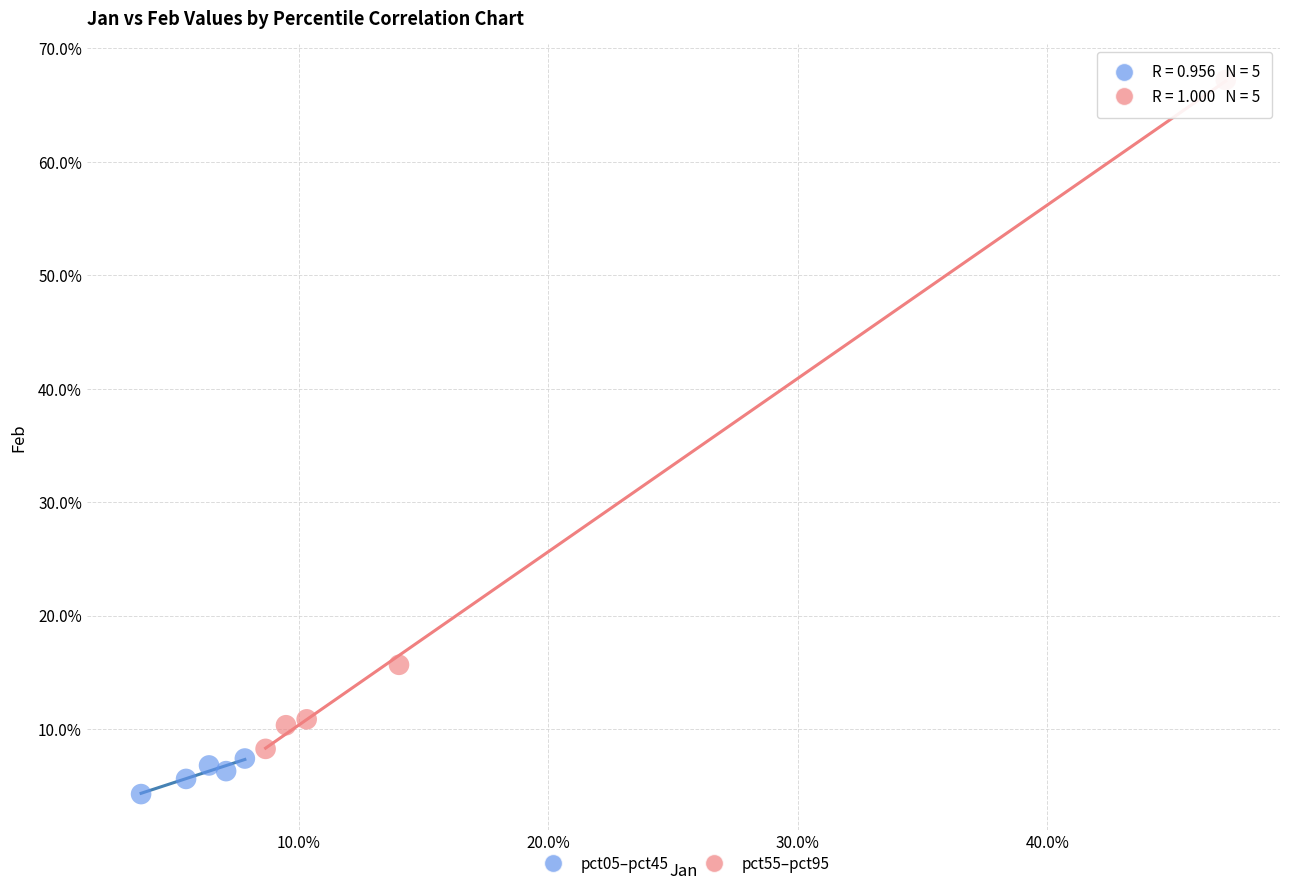

Which series reaches the minimum Y coordinate?

pct05–pct45